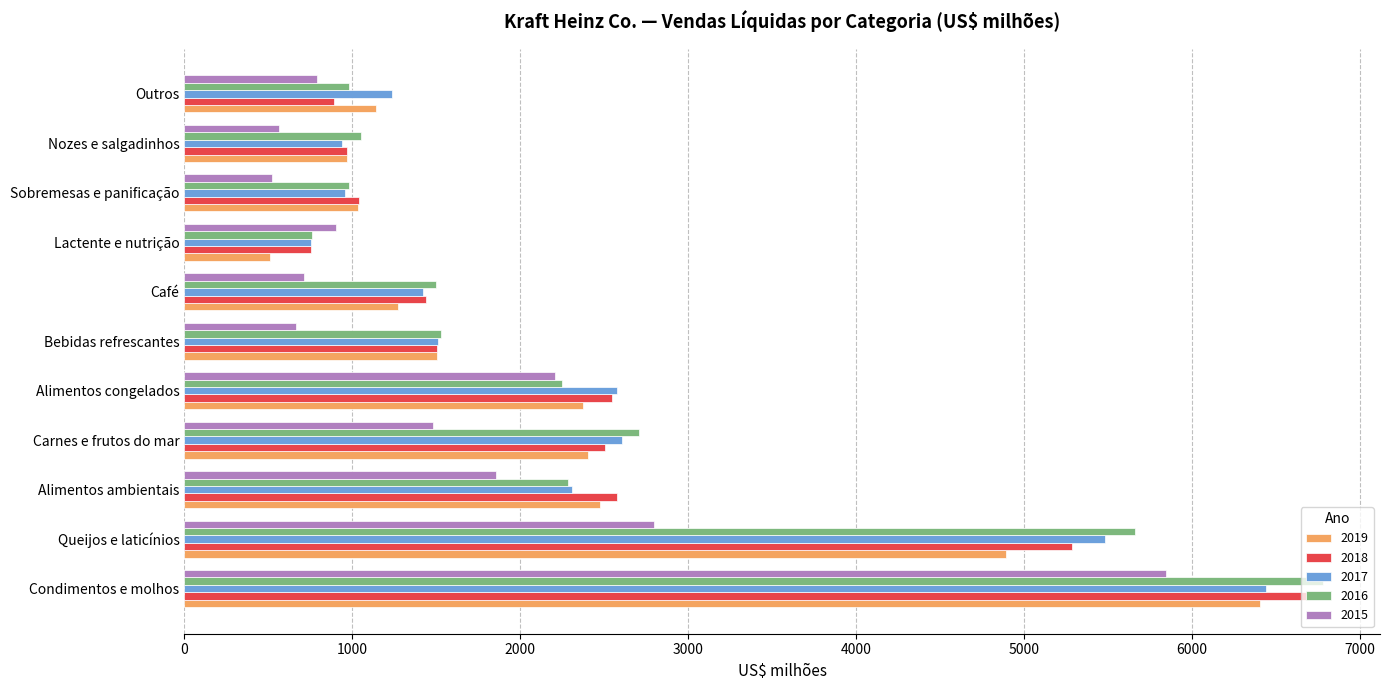

What is the difference between the 2015 values at Queijos e laticínios and Carnes e frutos do mar?

1315